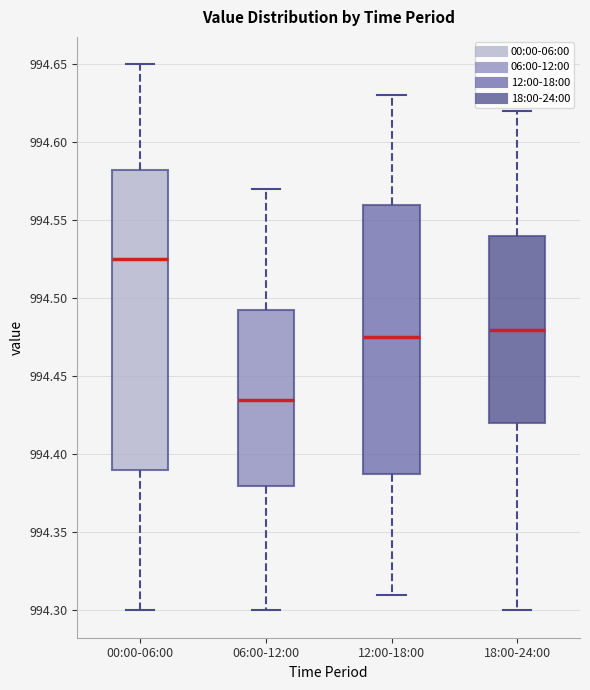

Which box's median line is the highest?

00:00-06:00